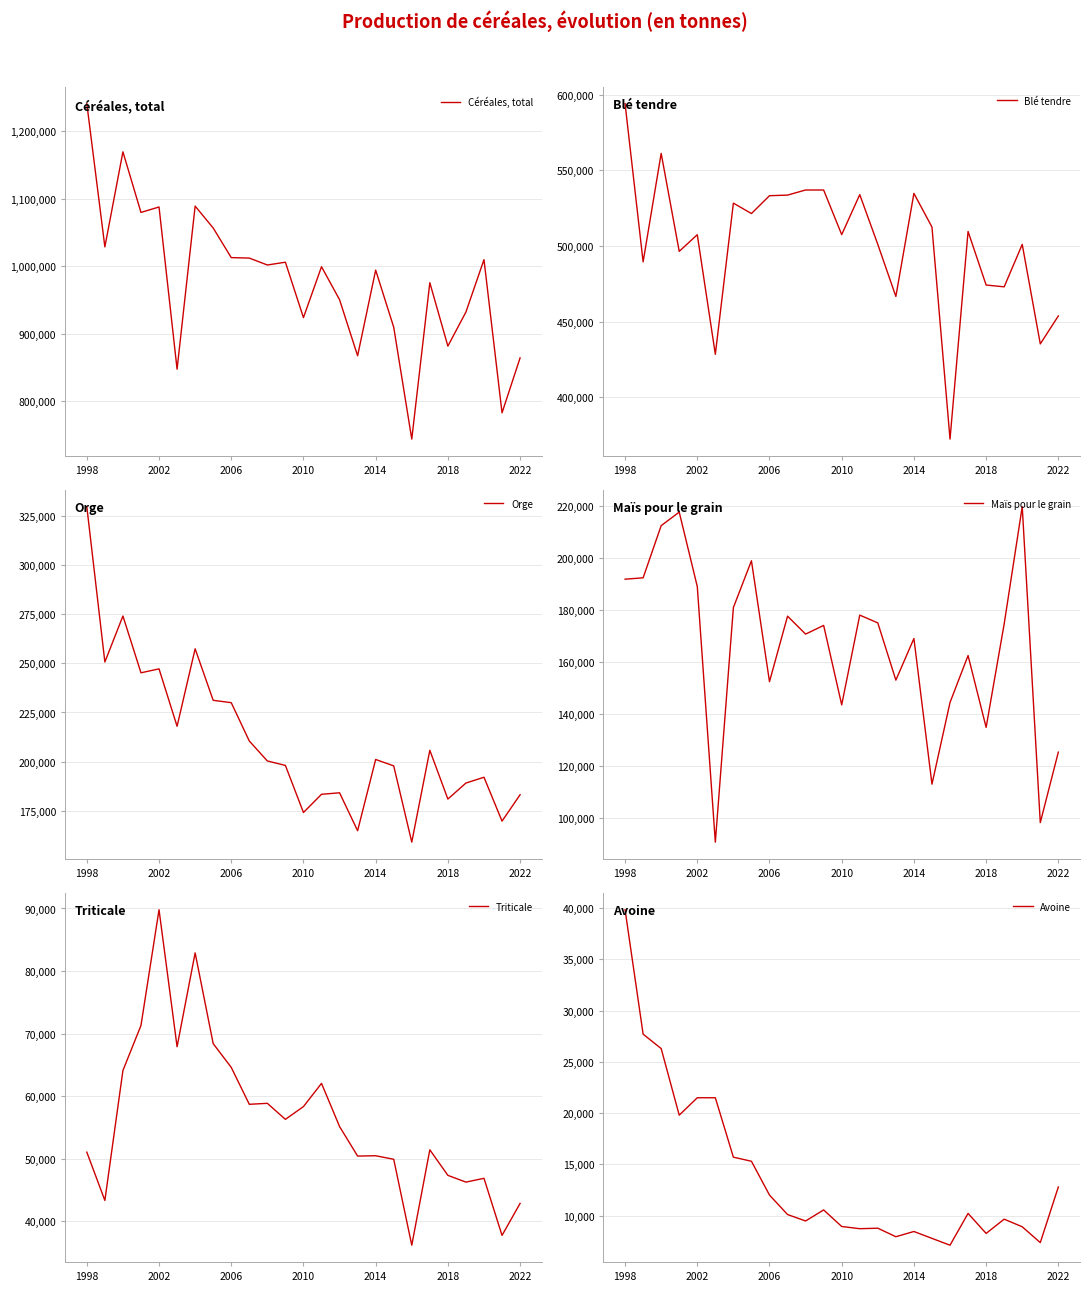

True or false: Maïs pour le grain and Triticale cross at least once.

False